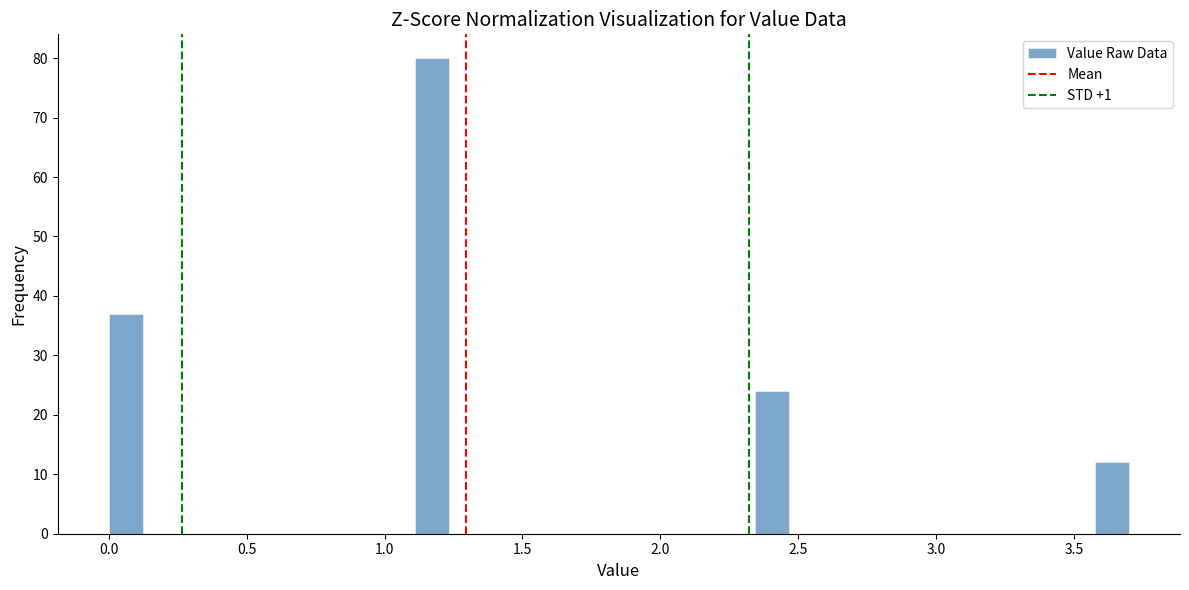

Read against the x-axis, roughly where is the centre of the tallest bar?

1.15